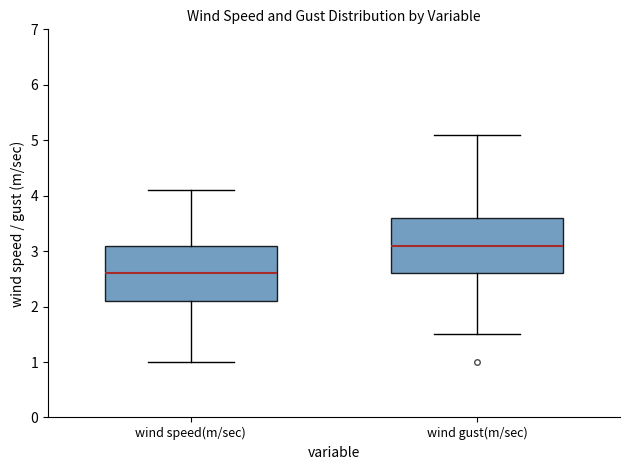

Reading left to right, read every box against the y-axis: the position of its median line, the range the box covers, and the ends of its whiskers. The values are not printed on the chart, so give them approximately, as read against the axis.

wind speed(m/sec): median 2.6, box 2.1 to 3.1, whiskers 1.0 to 4.1
wind gust(m/sec): median 3.1, box 2.6 to 3.6, whiskers 1.5 to 5.1